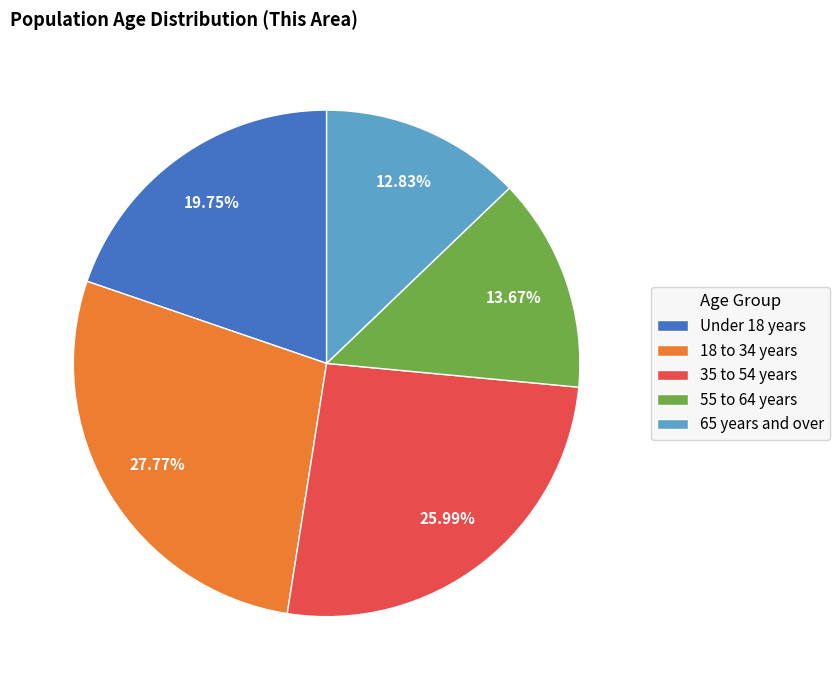

Which category has the smallest portion of the pie?

65 years and over